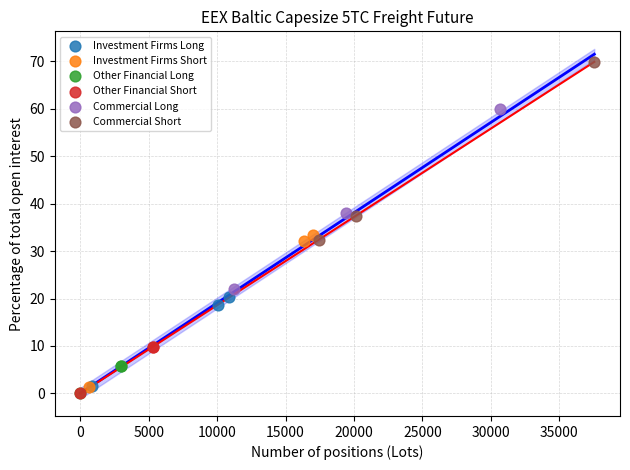

What are all the series names shown in the legend?

Investment Firms Long, Investment Firms Short, Other Financial Long, Other Financial Short, Commercial Long, Commercial Short